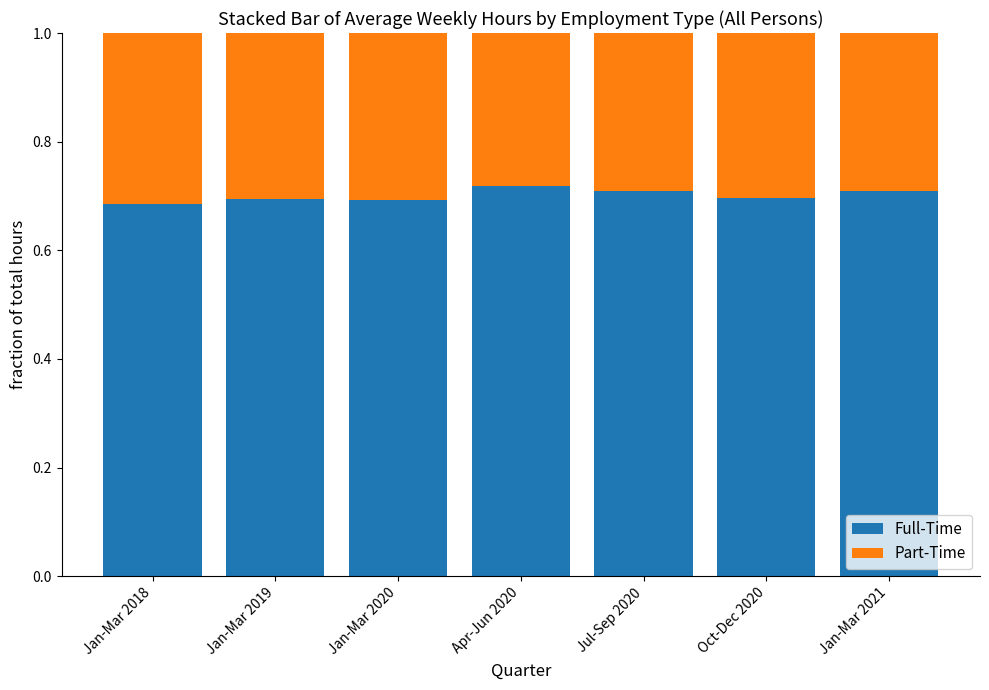

What are all the series names shown in the legend?

Full-Time, Part-Time